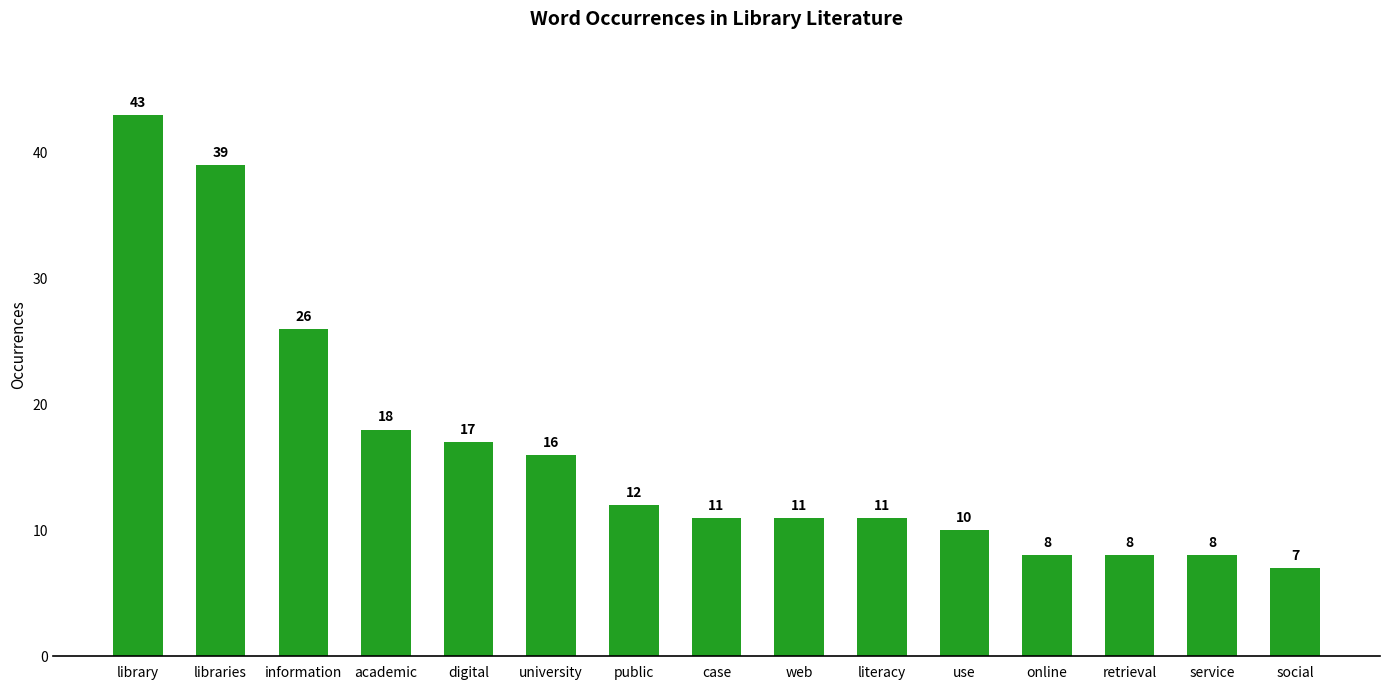

What position from the left is retrieval?

13